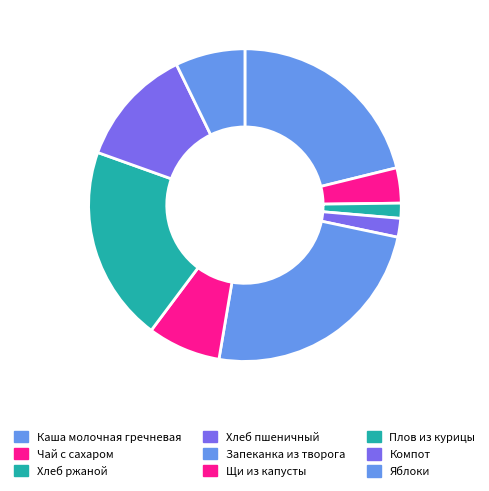

The Яблоки slice represents 7% of the pie. True or false?

True